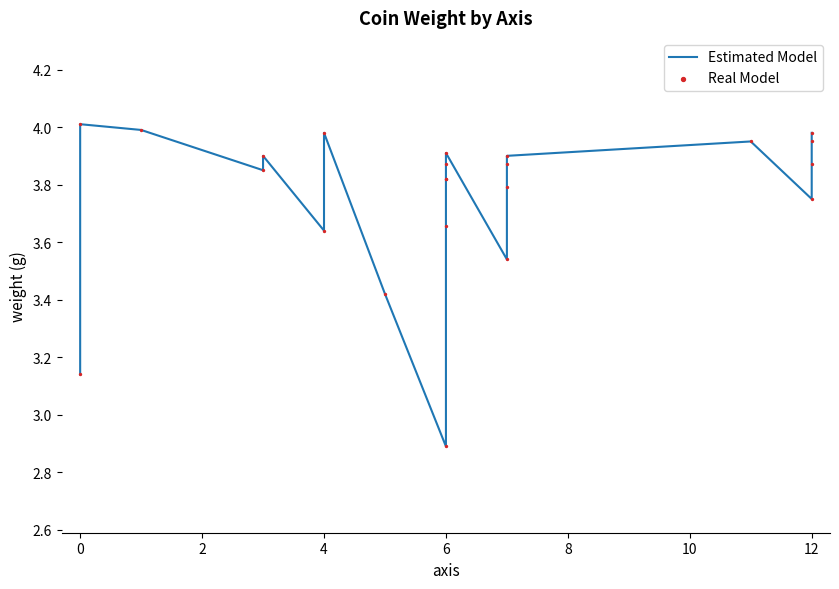

What is the total value across all series at 6?

7.8